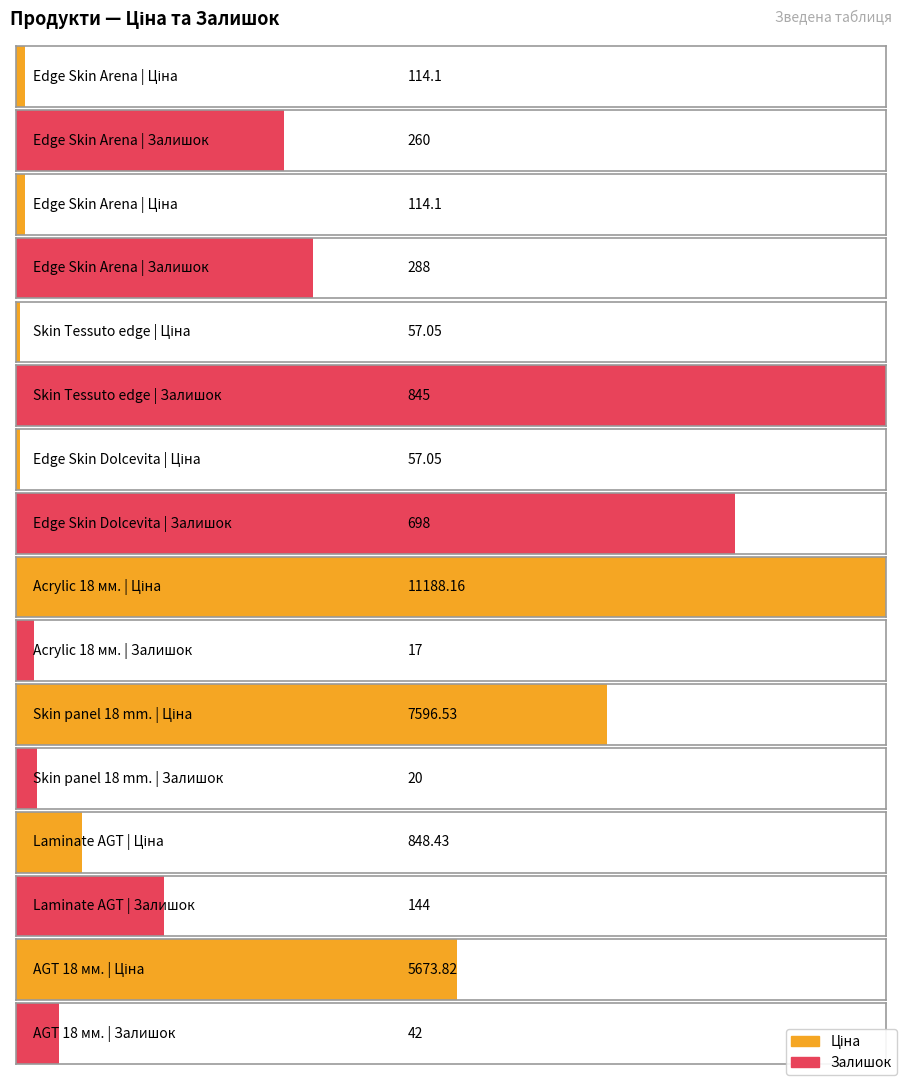

What is the value of the Залишок bar at the 8th from the left?

42.0